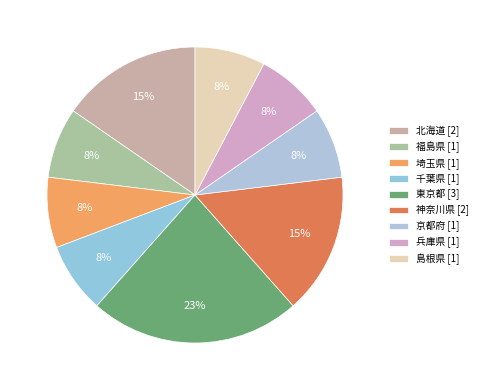

To the nearest percent, what is the difference between the largest and smallest slice percentages?

15%